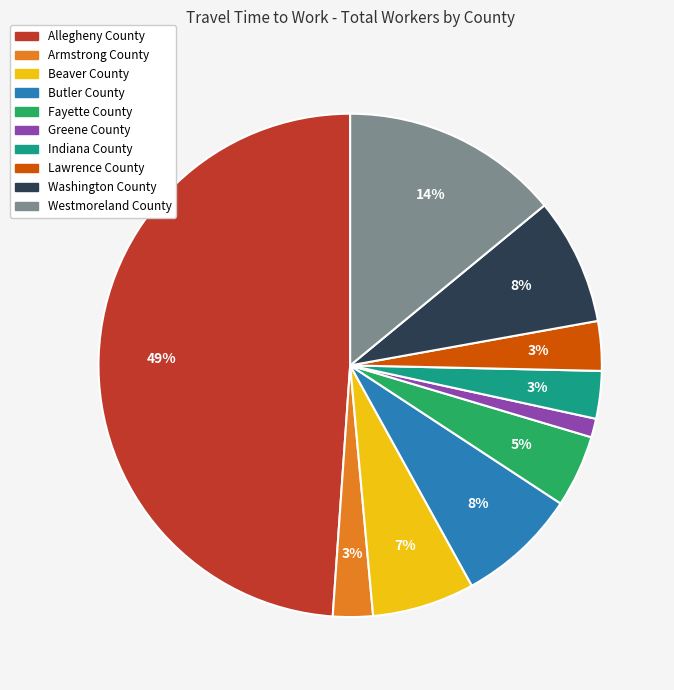

How many slices are in this pie chart?

10